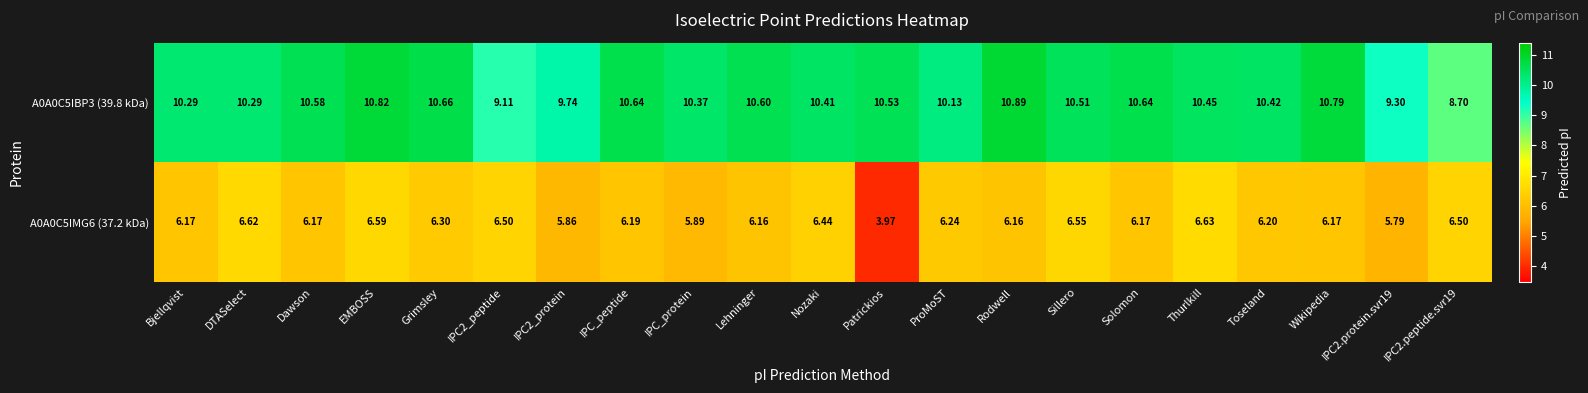

At which category does the chart reach its minimum across all series?

Patrickios